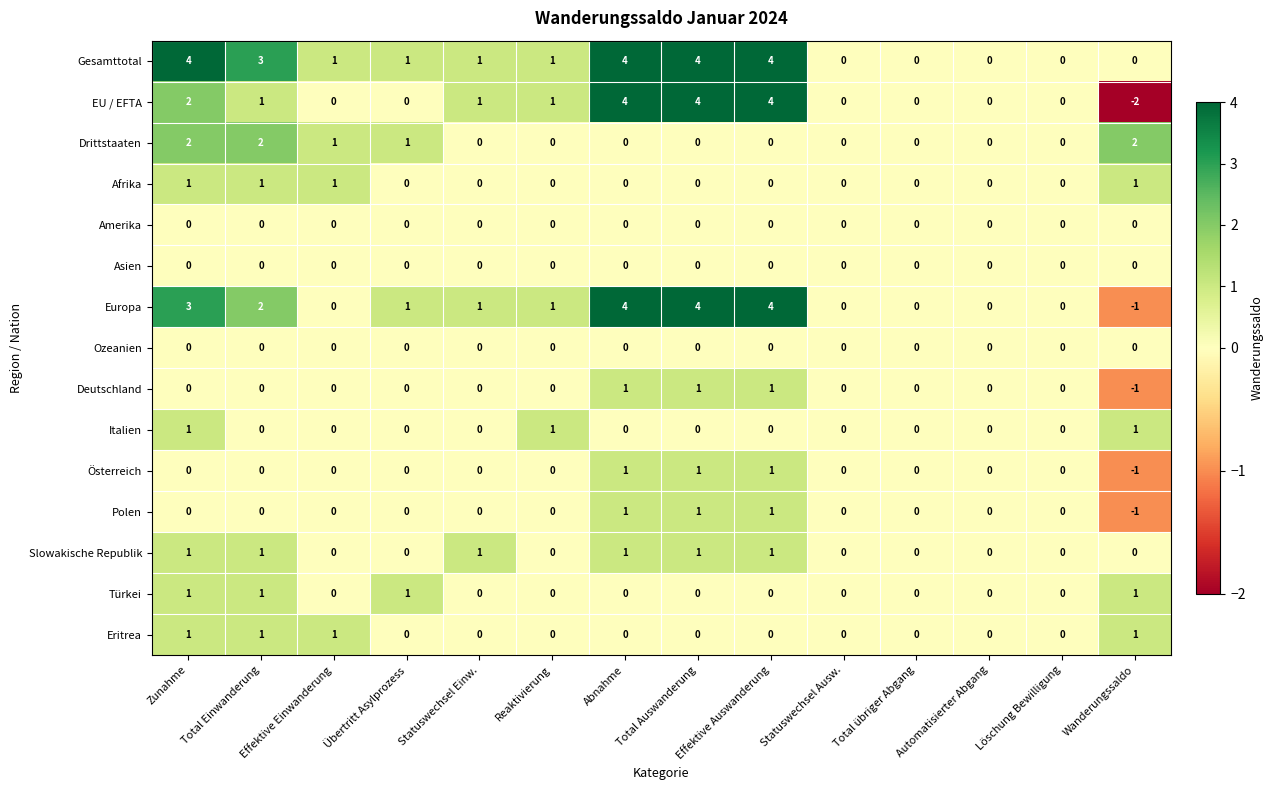

How many data points does each series have?

14